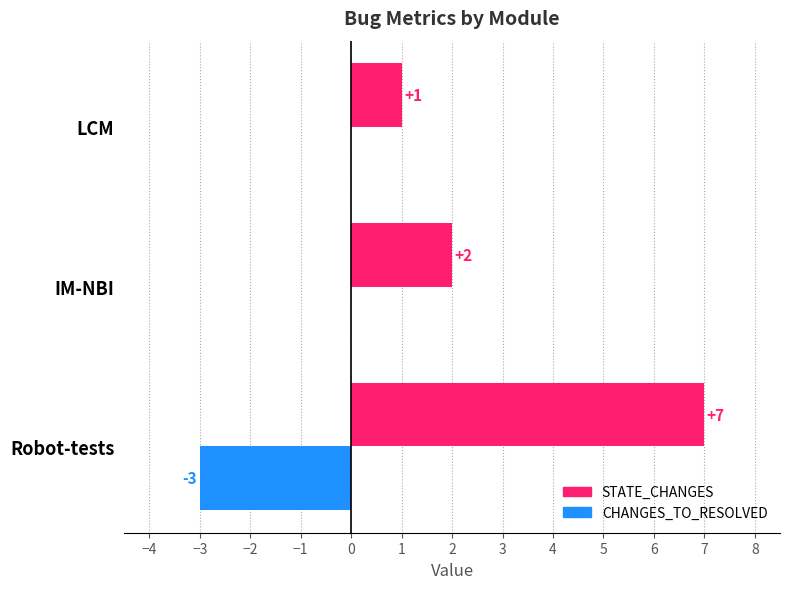

What is the sum of all STATE_CHANGES values?

10